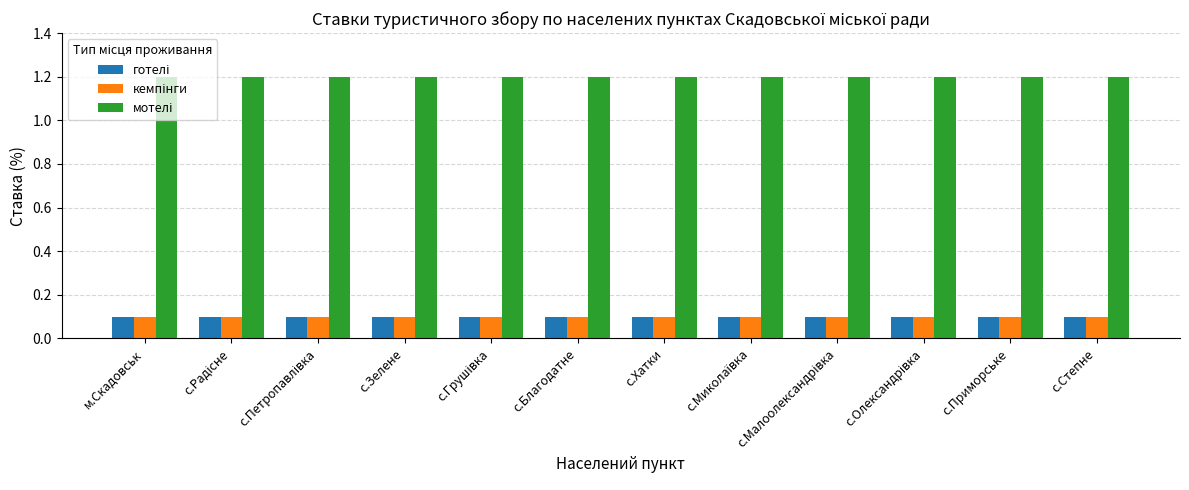

What is the difference between the highest and lowest values at с.Приморське?

1.1